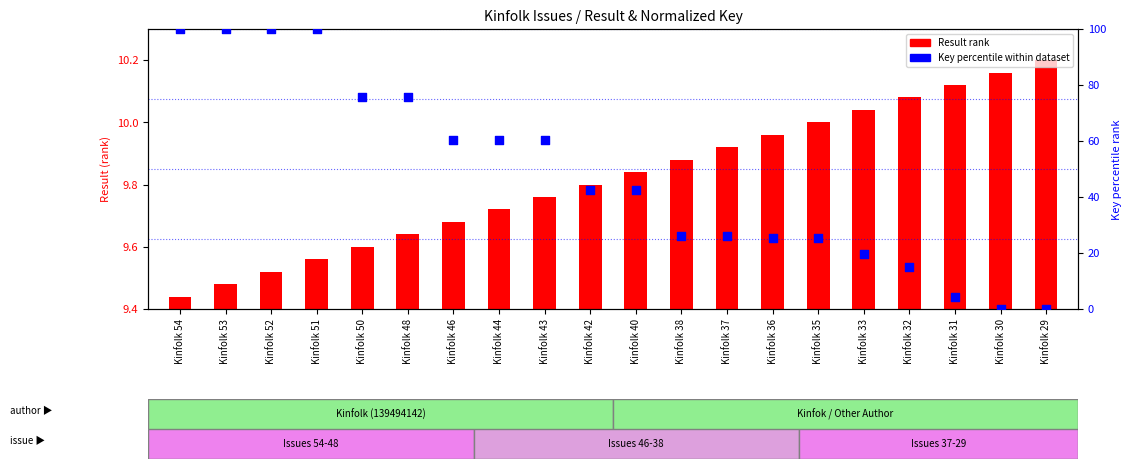

Which has a higher value, Kinfolk 43 or Kinfolk 53?

Kinfolk 53